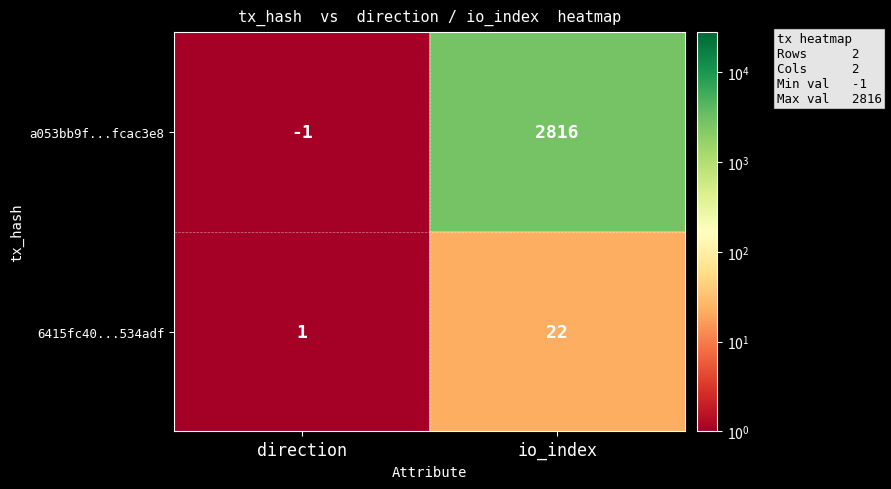

What is the difference between the highest and lowest values at io_index?

2794